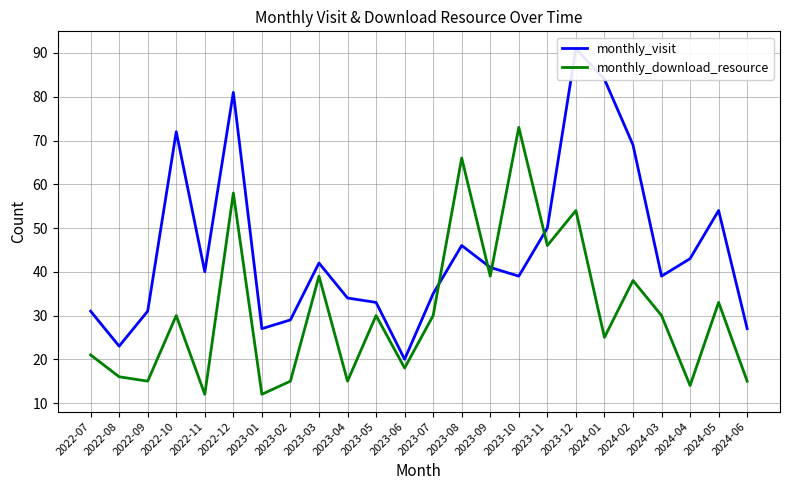

How many interior local peaks does the monthly_visit series have?

6